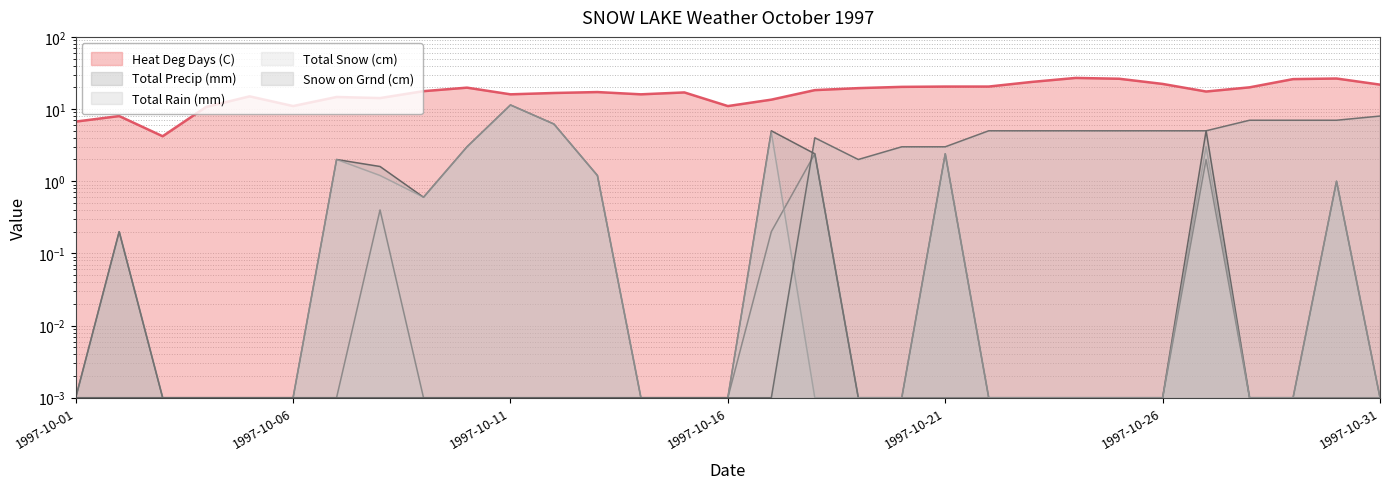

Which has a higher value, 1997-10-11 or 1997-10-08?

1997-10-11